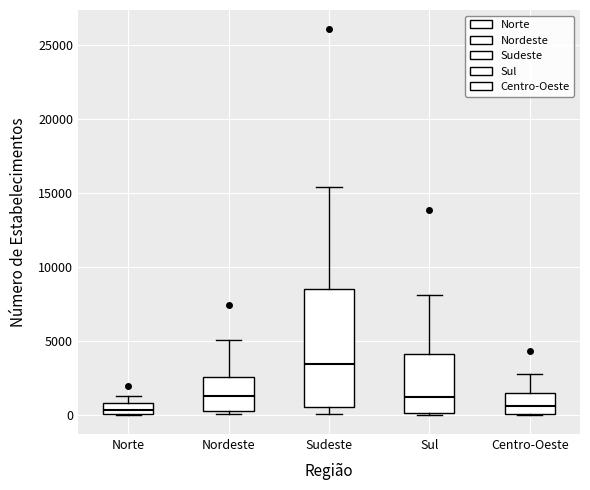

Which box is the tallest, from its lower edge to its upper edge?

Sudeste